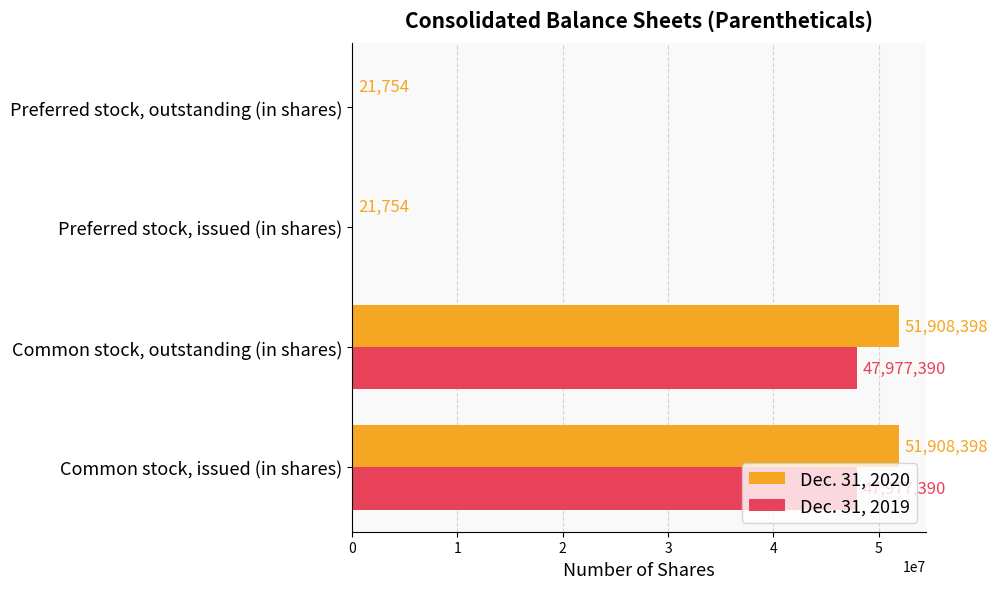

What are all the series names shown in the legend?

Dec. 31, 2020, Dec. 31, 2019